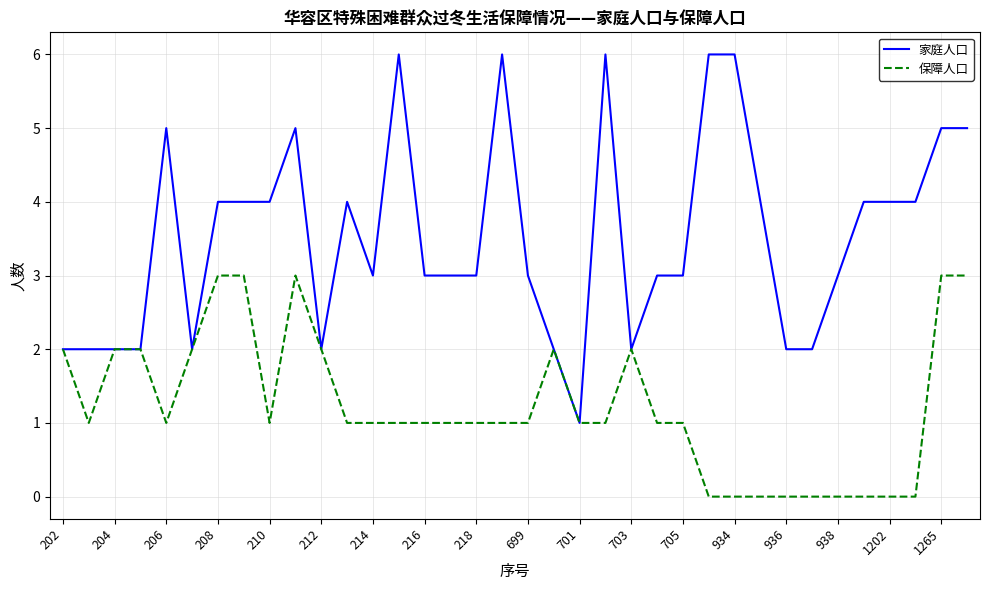

How many 家庭人口 values are between 2 and 5?

30